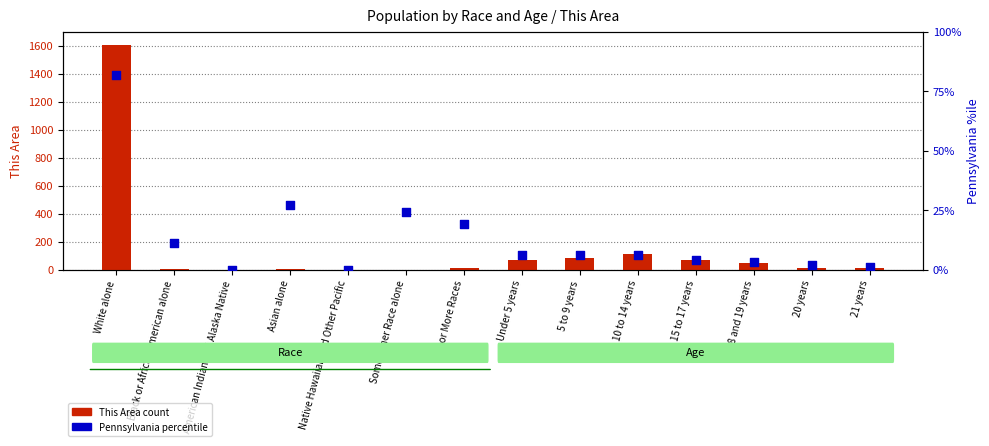

Is the value of Pennsylvania (percentile) at 10 to 14 years greater than the value of This Area count at Two or More Races?

No